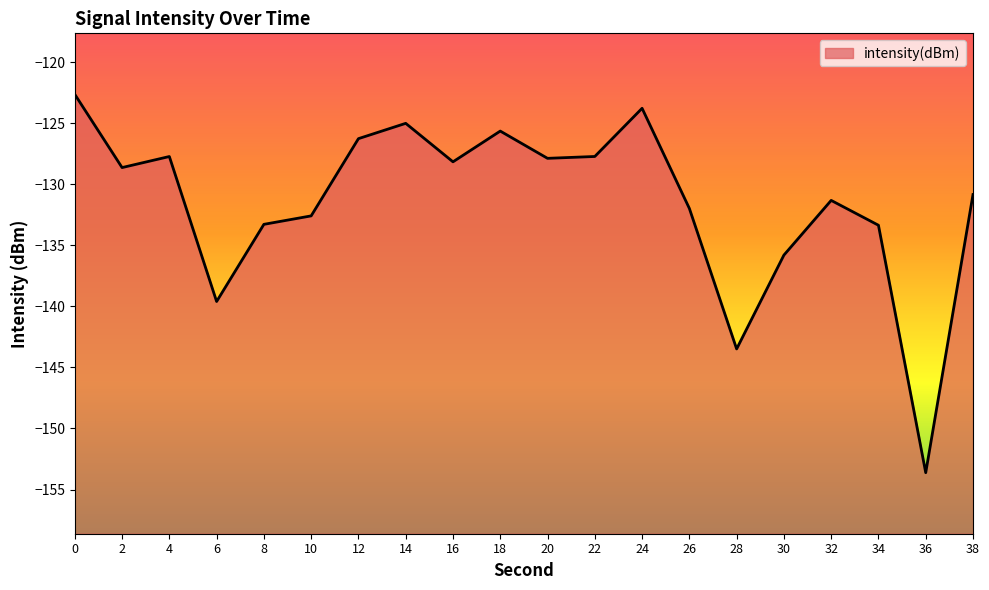

Which label corresponds to the smallest value in the chart?

36